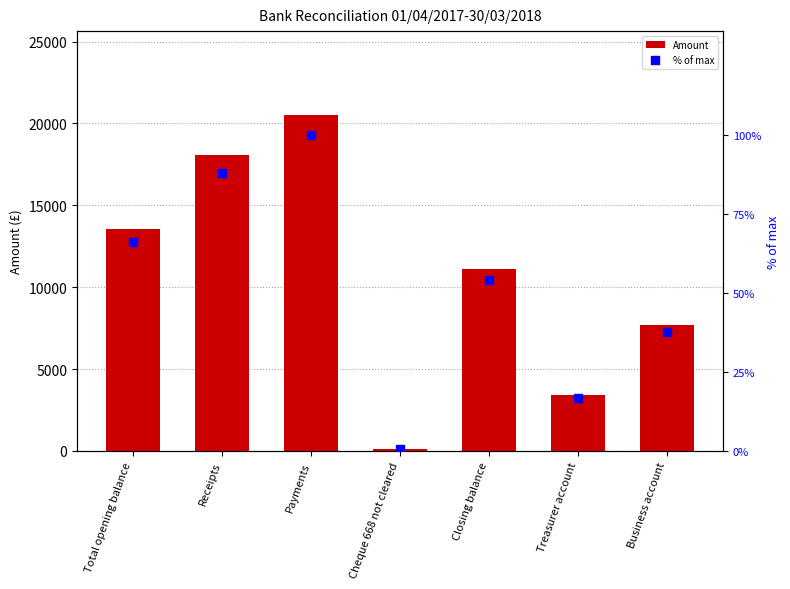

At how many categories does at least one series exceed 12963?

3